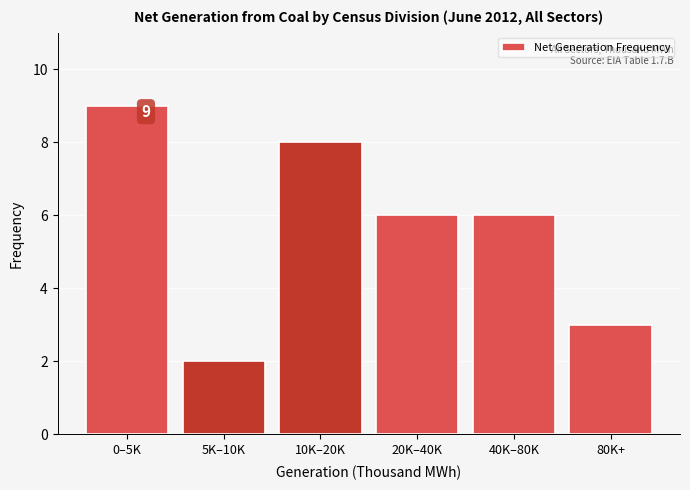

Reading left to right, transcribe all the data shown in this chart.

9	2	8	6	6	3